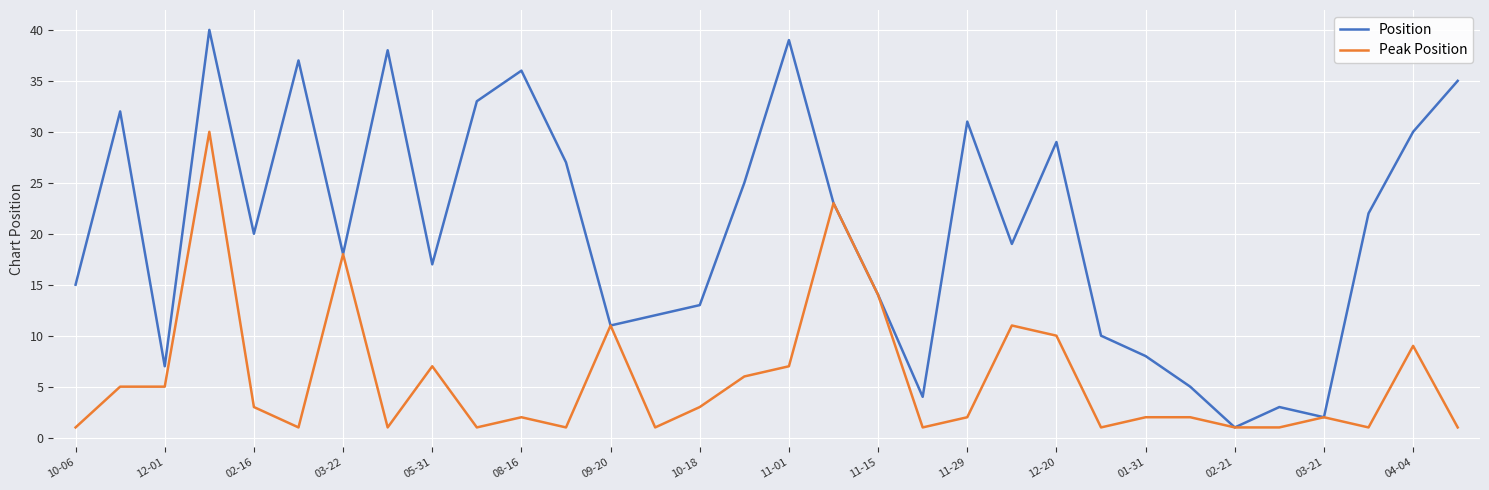

Rank the series by their average value, from lowest to highest.

Peak Position, Position